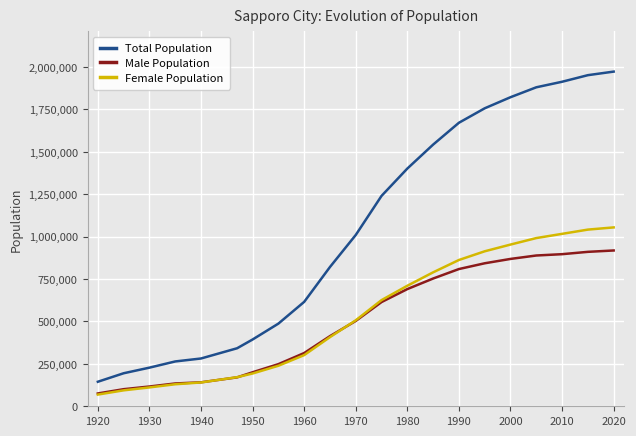

Which series has the largest range (max minus min)?

Total Population